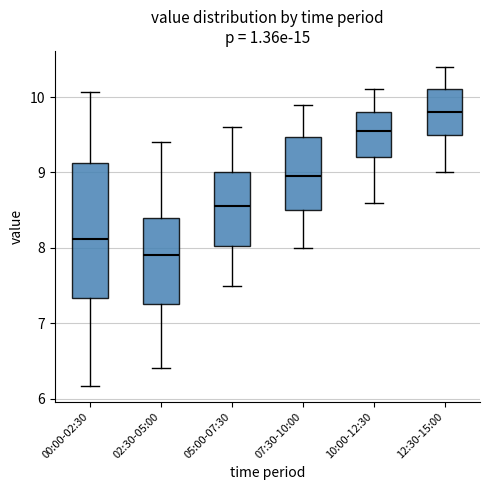

Comparing the boxes themselves (not the whiskers), which one is the tallest?

00:00-02:30